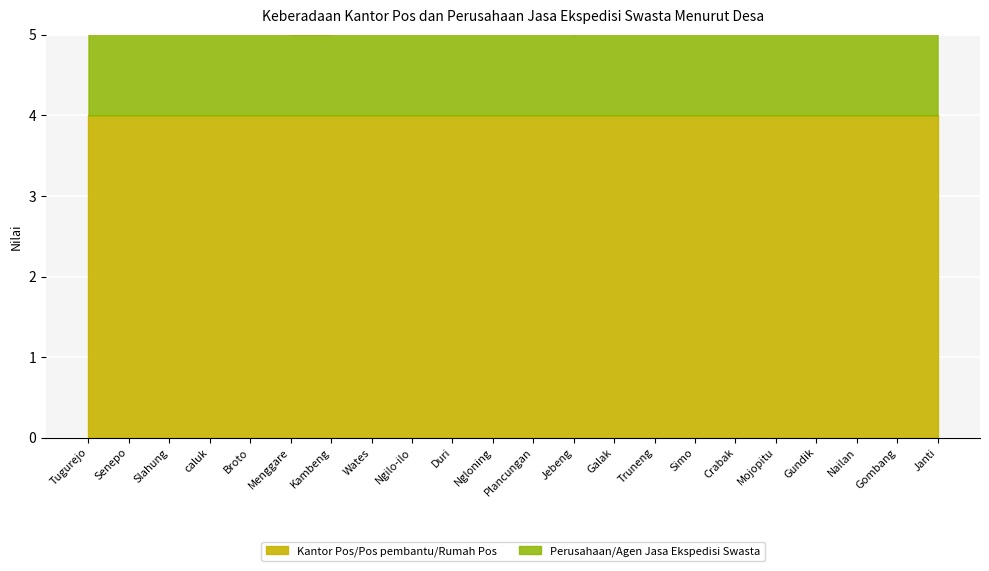

What is the ratio of the value at Tugurejo to the value at Ngilo-ilo?

1.0